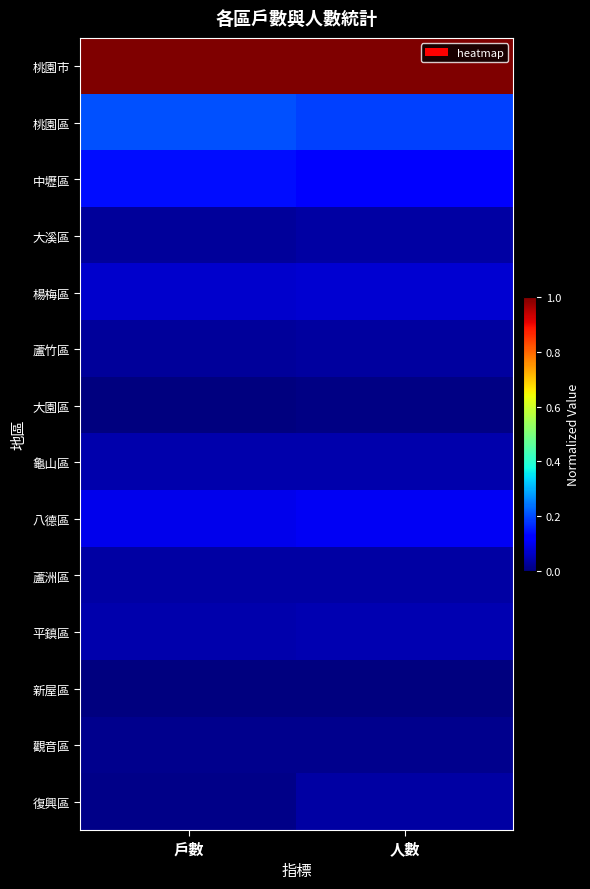

Between 戶數 and 人數, which series saw the biggest shift?

復興區